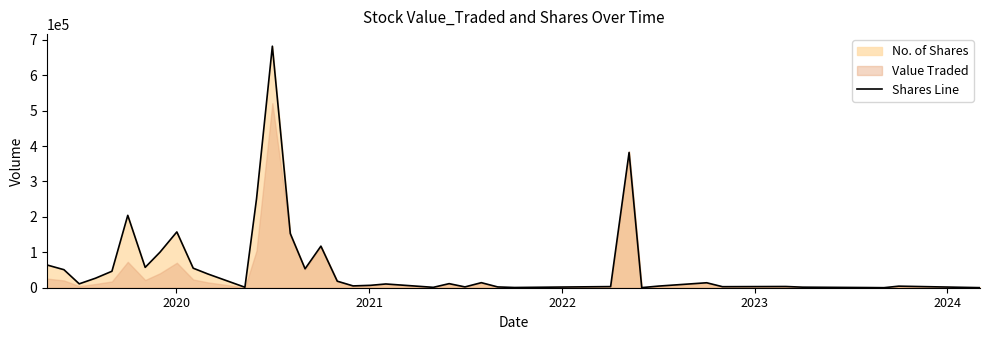

What is the highest value of the Shares Line series?

681794